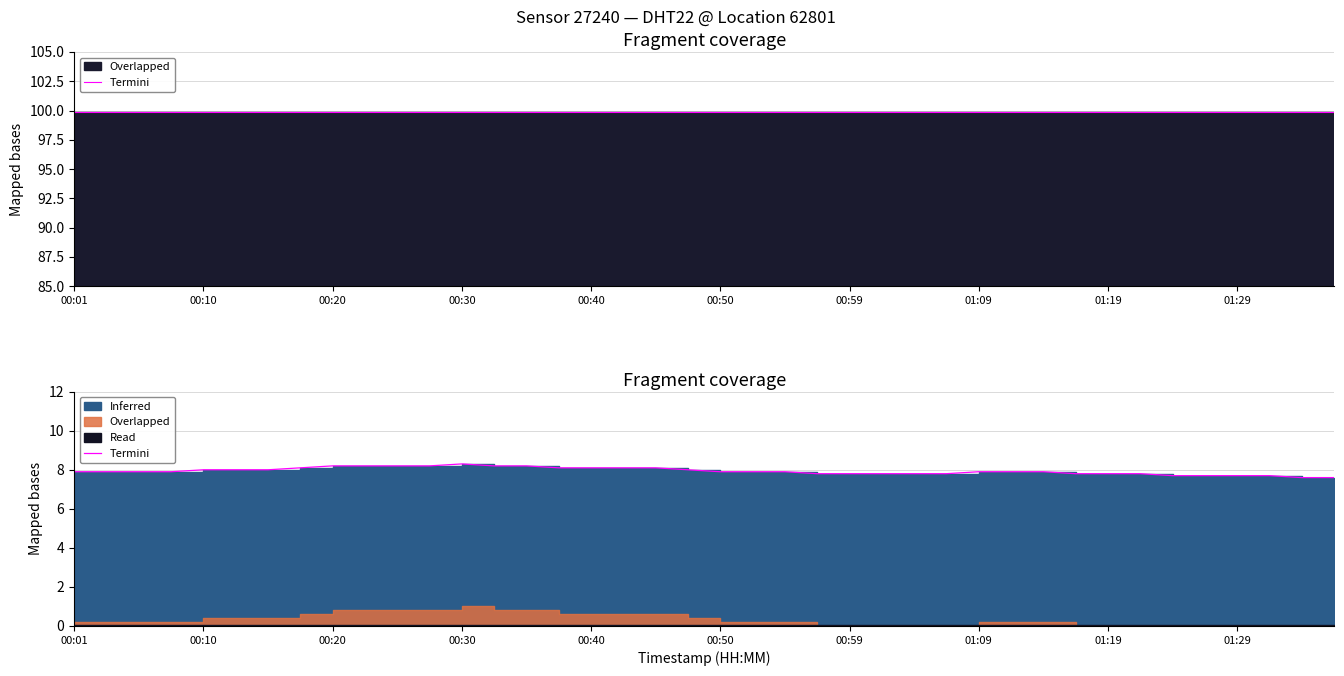

Reading left to right, what are all the values shown in this chart?

7.9	7.9	7.9	7.9	8.0	8.0	8.0	8.1	8.2	8.2	8.2	8.2	8.3	8.2	8.2	8.1	8.1	8.1	8.1	8.0	7.9	7.9	7.9	7.8	7.8	7.8	7.8	7.8	7.9	7.9	7.9	7.8	7.8	7.8	7.7	7.7	7.7	7.7	7.6	7.6